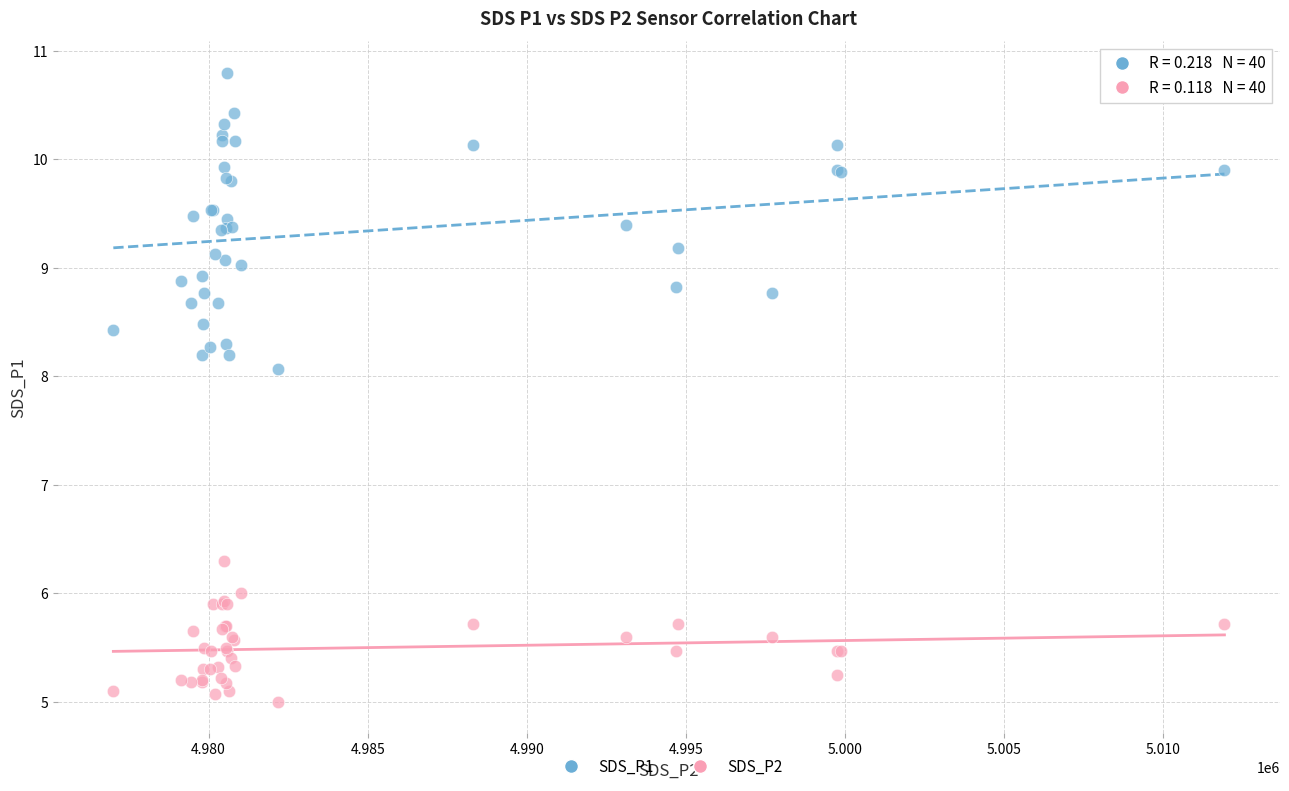

Which series has the largest Y range (max minus min)?

SDS_P1